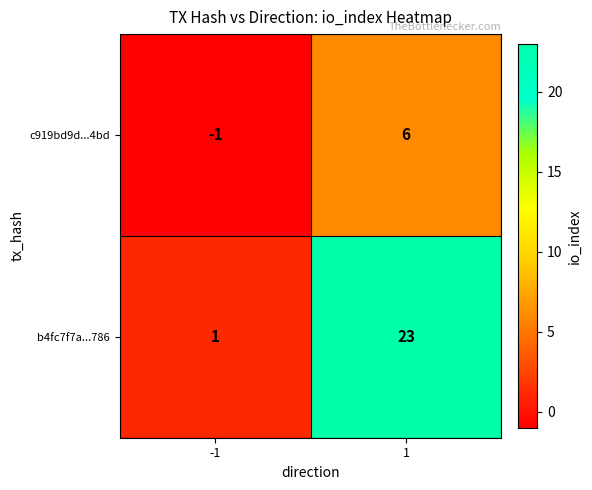

Which series has the largest range (max minus min)?

b4fc7f7a...786